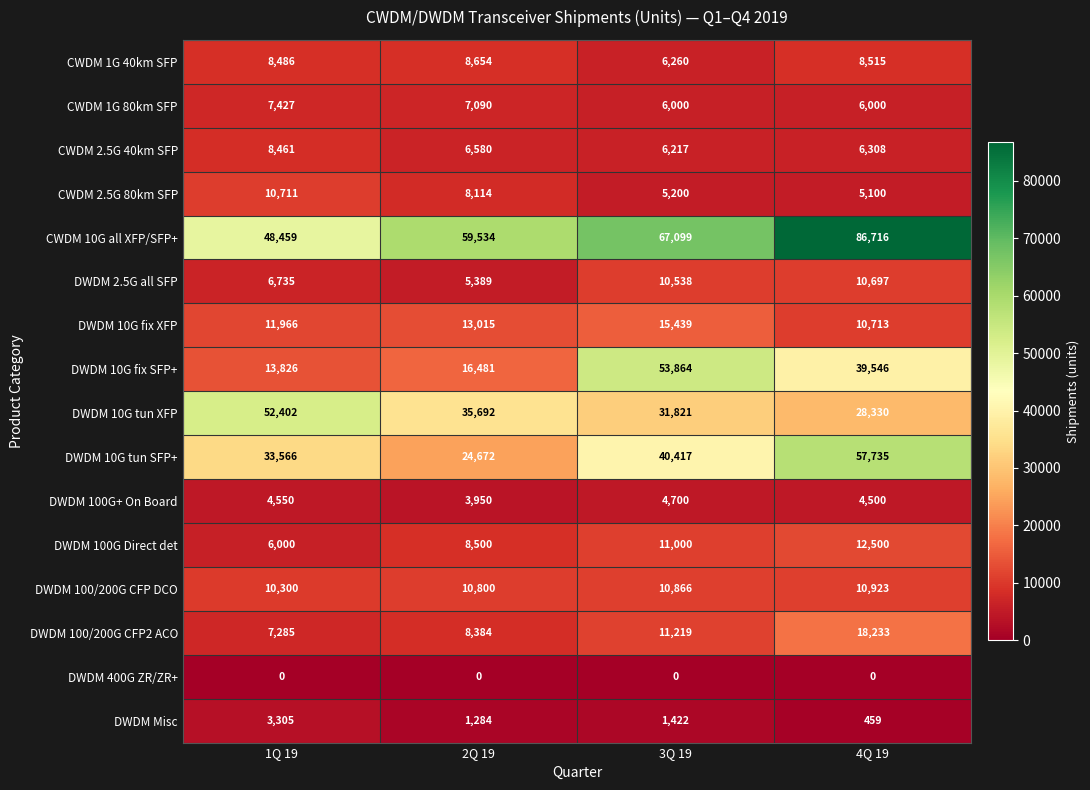

At which label is DWDM 10G tun XFP closest to 40366?

2Q 19